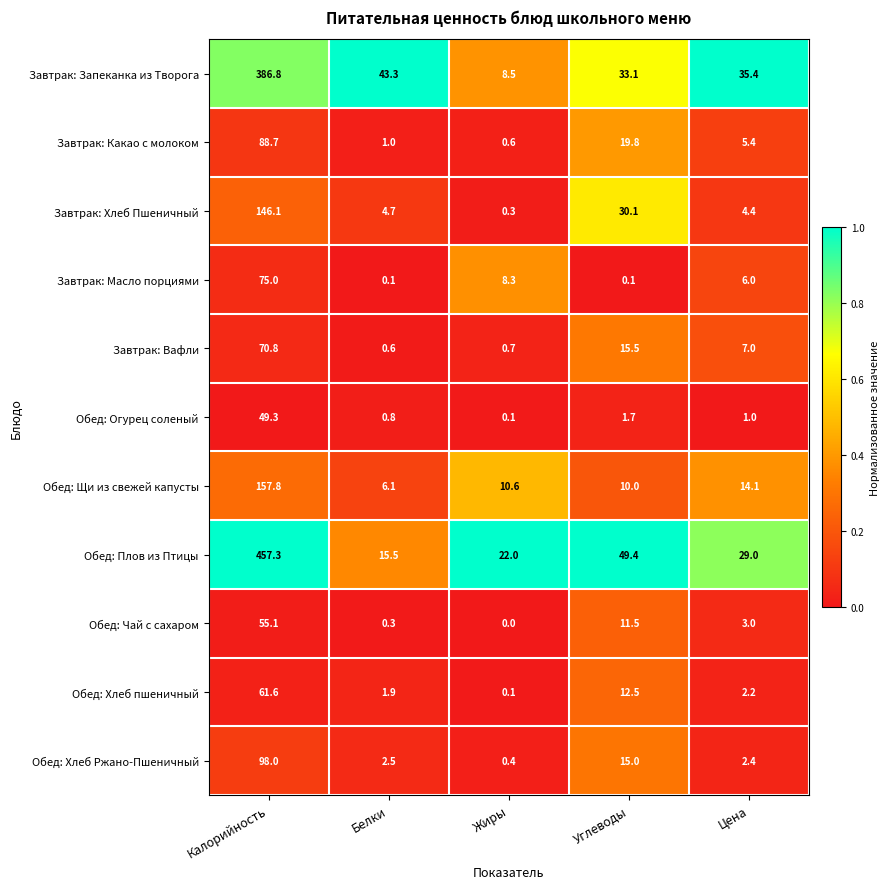

Which series changed the most between Белки and Жиры?

Завтрак: Запеканка из Творога